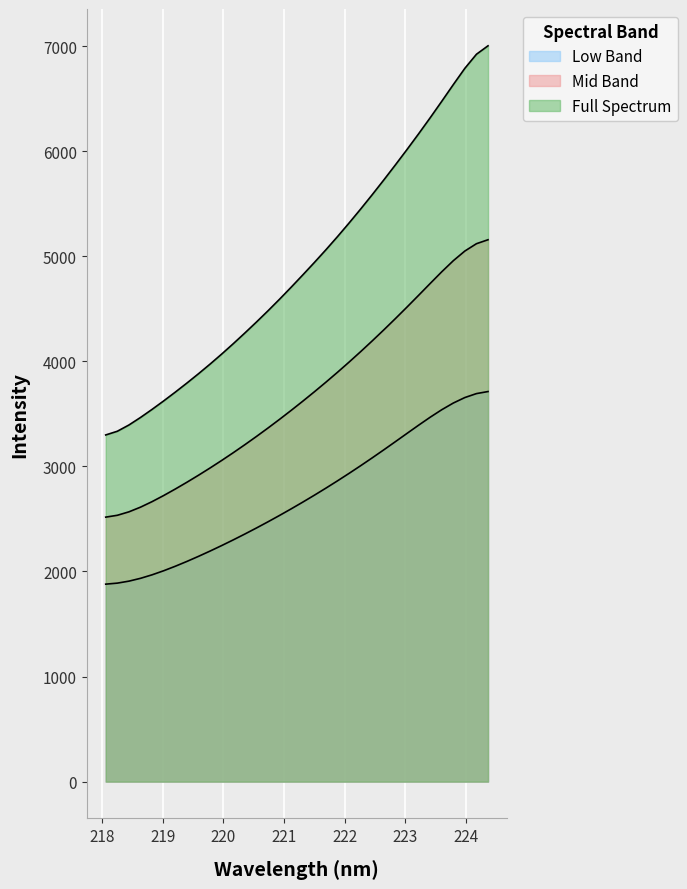

How many values exceed 4822?

17